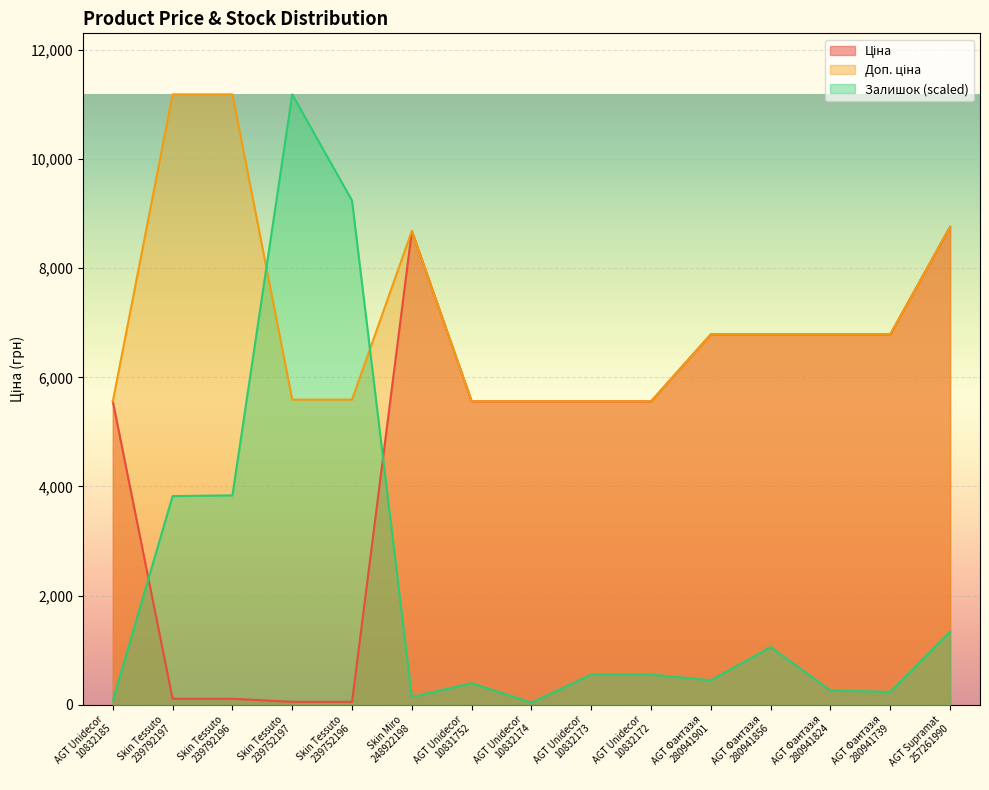

Rank the series by their maximum value, from lowest to highest.

Ціна, Доп. ціна, Залишок